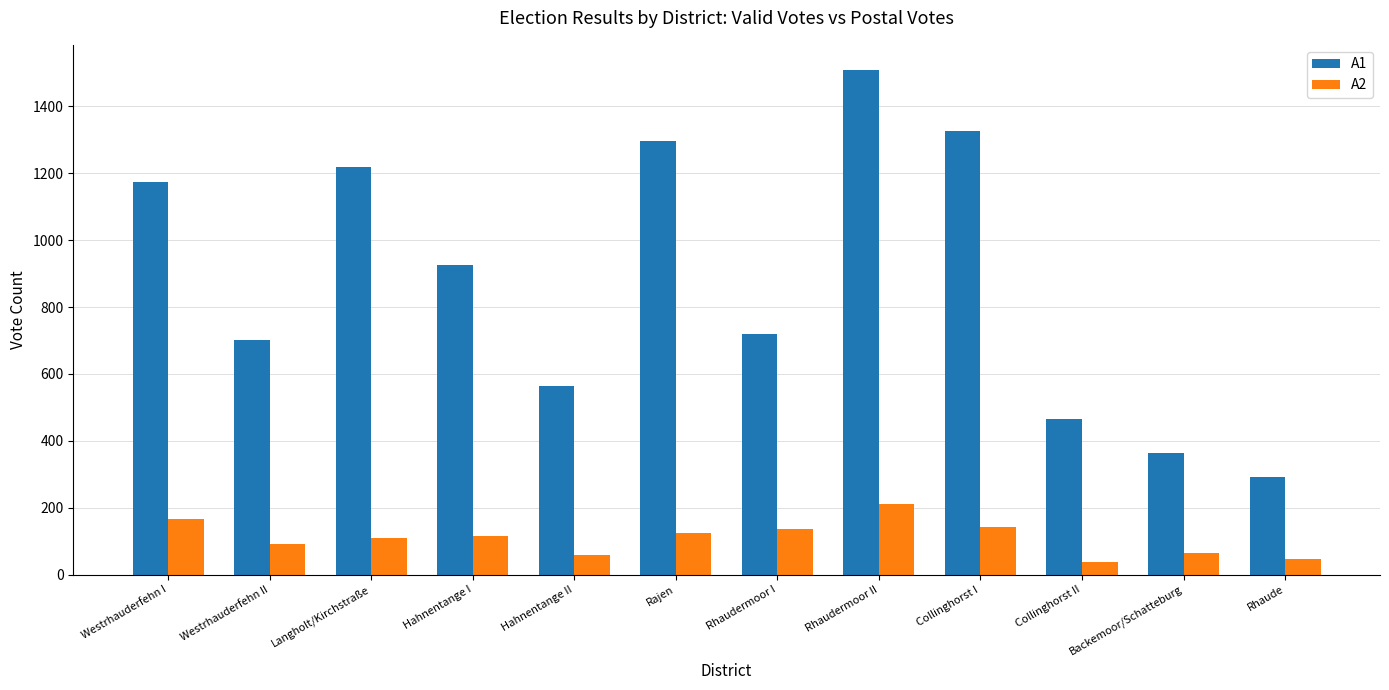

Rank the series by their average value, from highest to lowest.

A1, A2